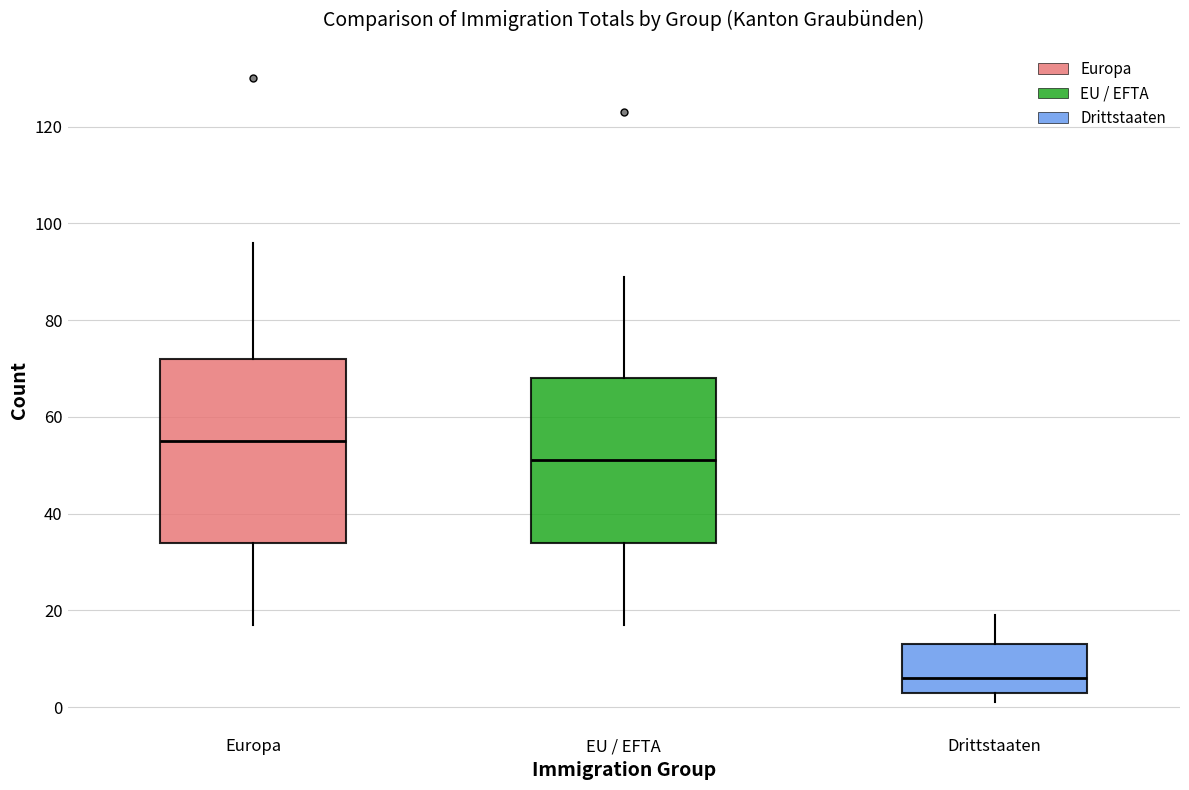

Reading left to right, read every box against the y-axis: the position of its median line, the range the box covers, and the ends of its whiskers. The values are not printed on the chart, so give them approximately, as read against the axis.

Europa: median 56, box 34 to 72, whiskers 18 to 96
EU / EFTA: median 52, box 34 to 68, whiskers 18 to 90
Drittstaaten: median 6, box 4 to 14, whiskers 2 to 20